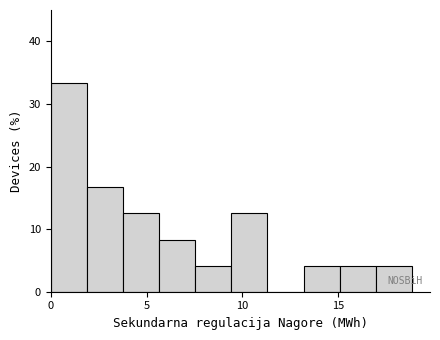

Around what value on the x-axis is the tallest bar? Give the approximate position of its centre, as read against the axis.

1.0